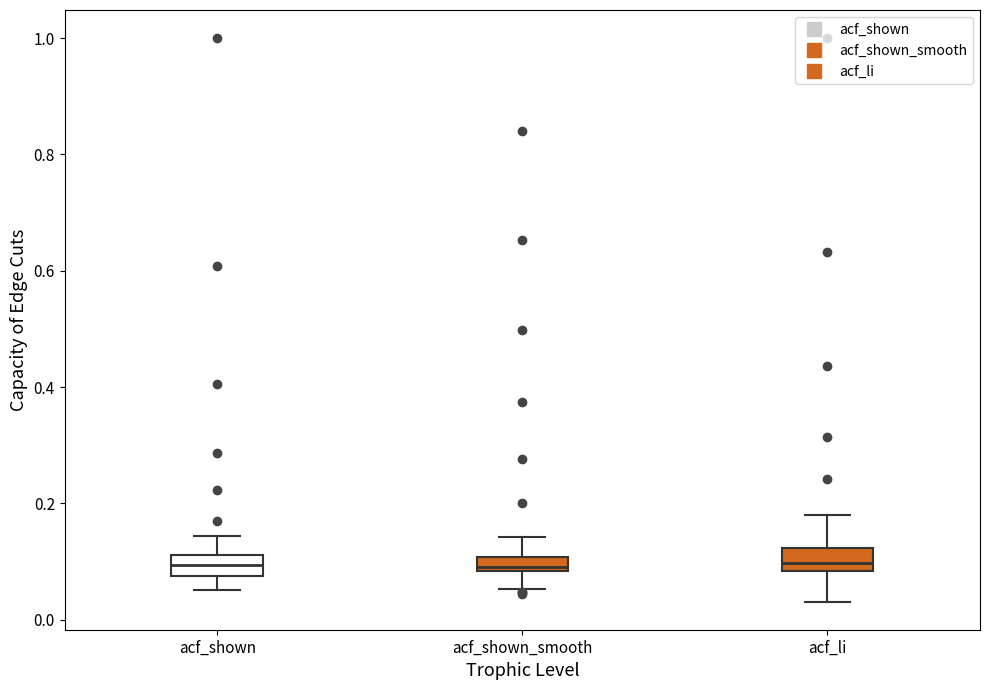

Where is the upper edge of the box for acf_shown on the y-axis? The values are not printed on the chart, so give them approximately, as read against the axis.

0.12